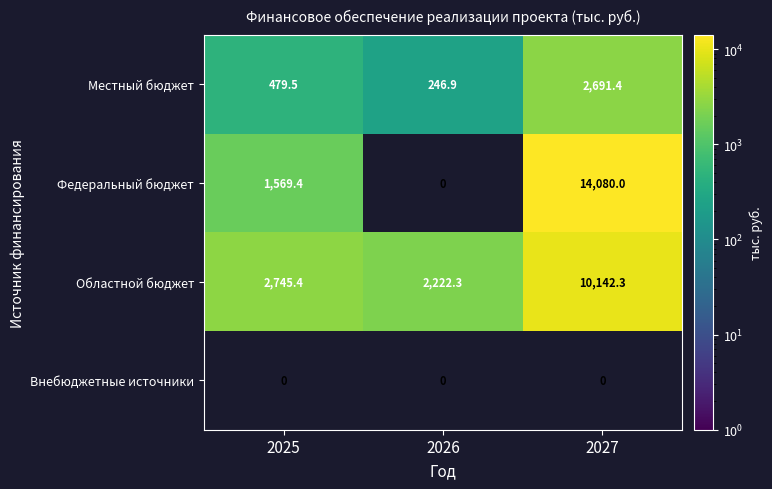

The Областной бюджет series shows 3400.4 at 2026. True or false?

False